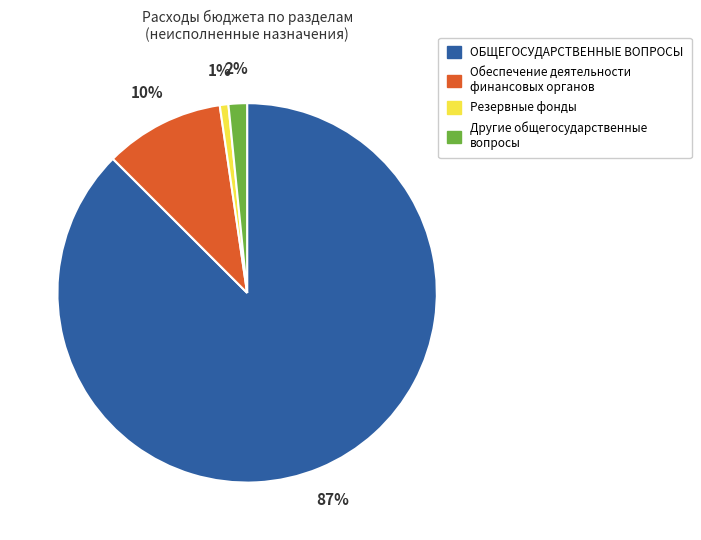

Between Другие общегосударственные вопросы and Резервные фонды, which is larger?

Другие общегосударственные вопросы